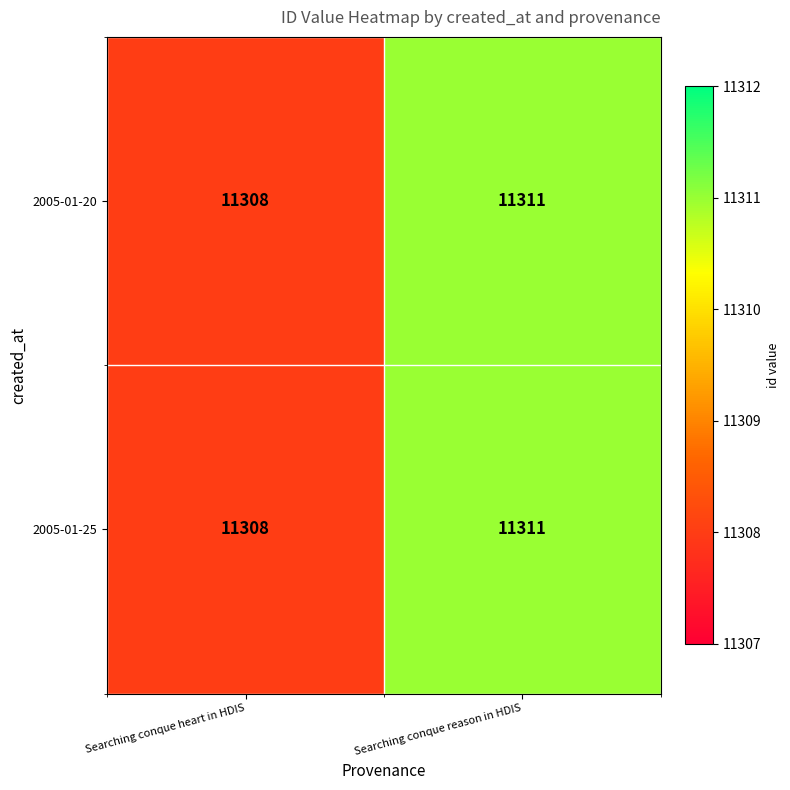

What value does the 2005-01-25 series have at Searching conque reason in HDIS?

11311